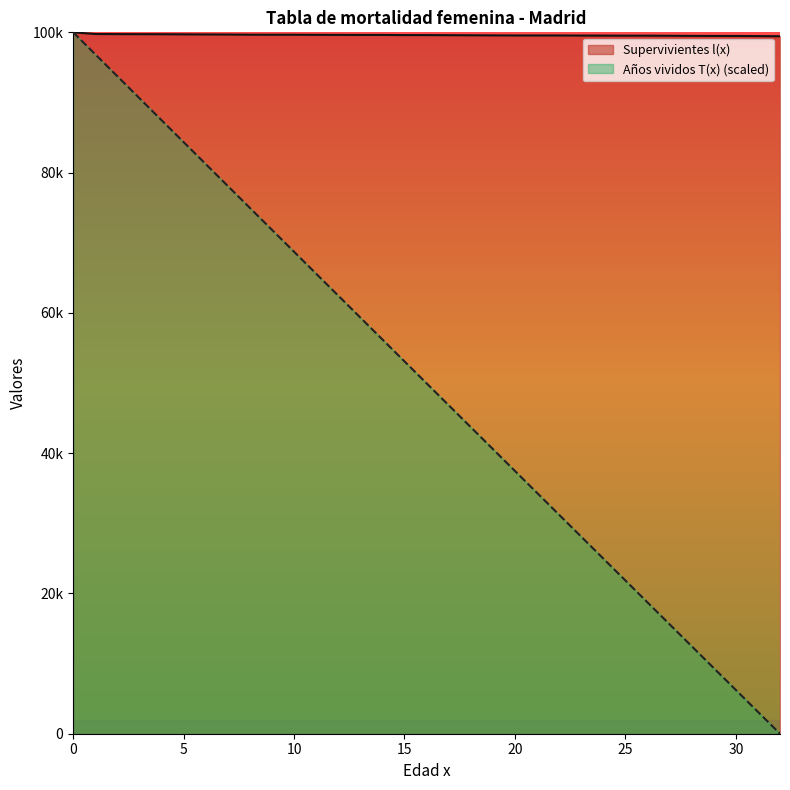

True or false: Años vividos T(x) has more than 0 interior local peaks.

False